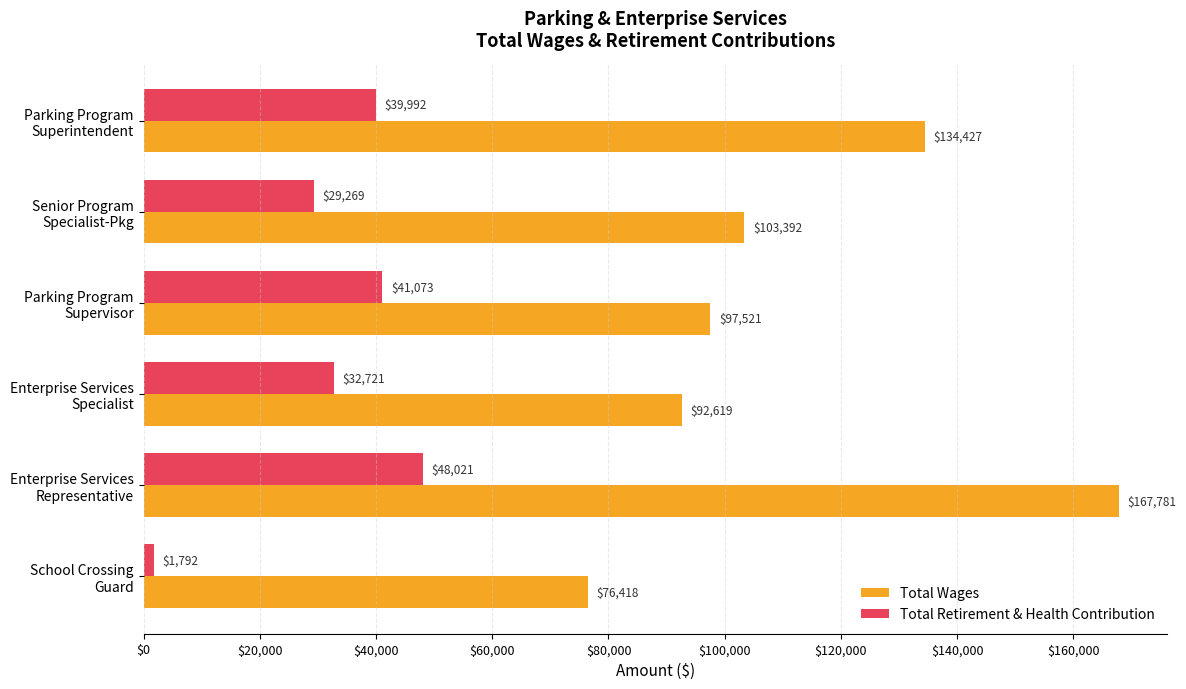

Which series has the largest total across all categories?

Total Wages